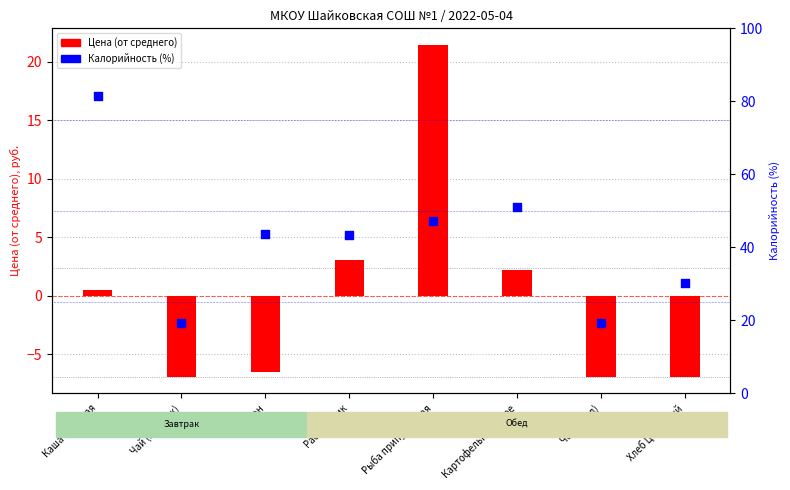

At how many categories does at least one series exceed 42?

5